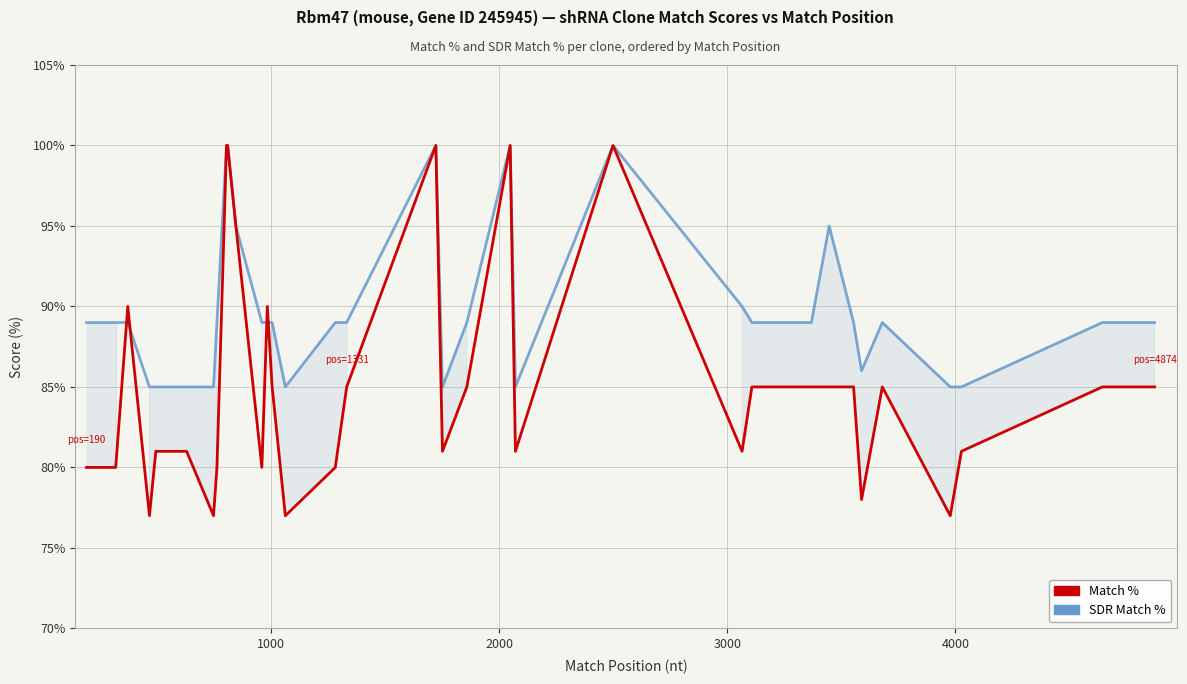

How many data points in SDR Match % are above 89?

8